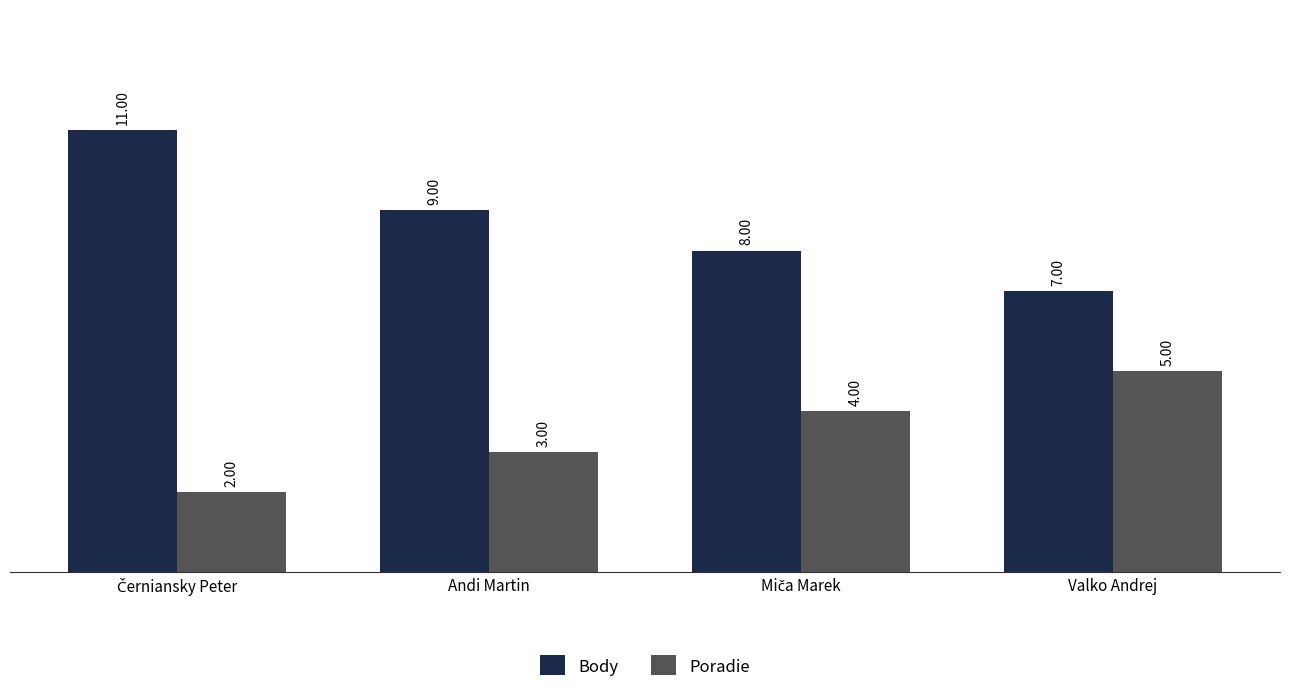

What is the value of the Poradie bar at the 2nd from the left?

3